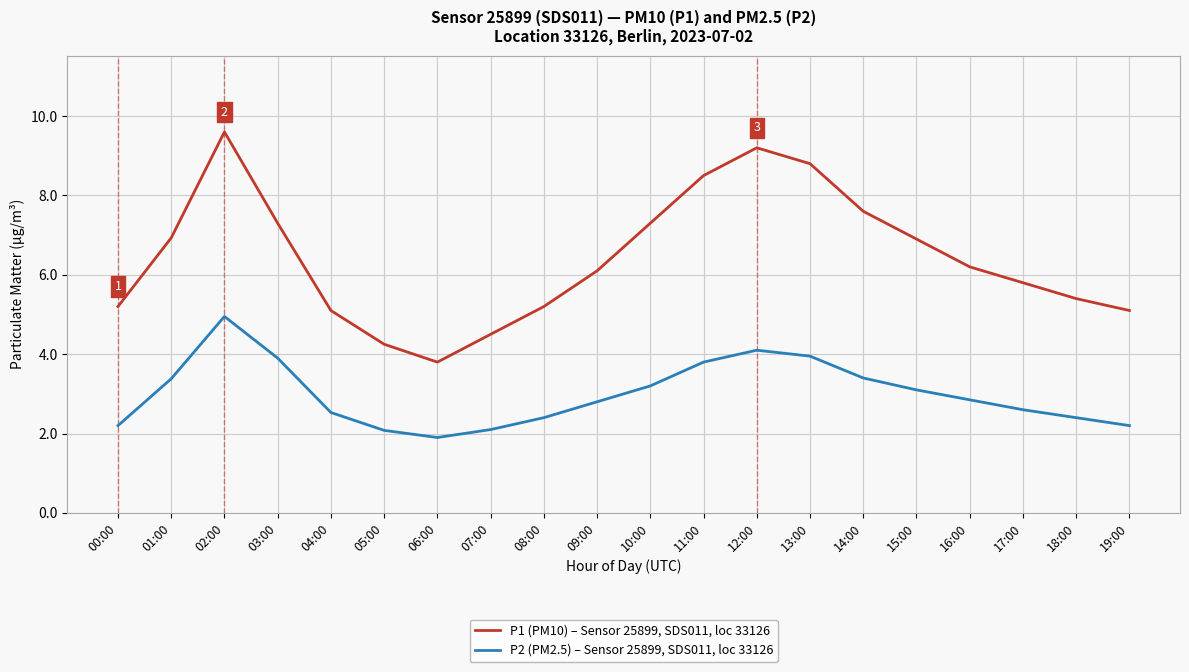

What position from the right is 13:00?

7